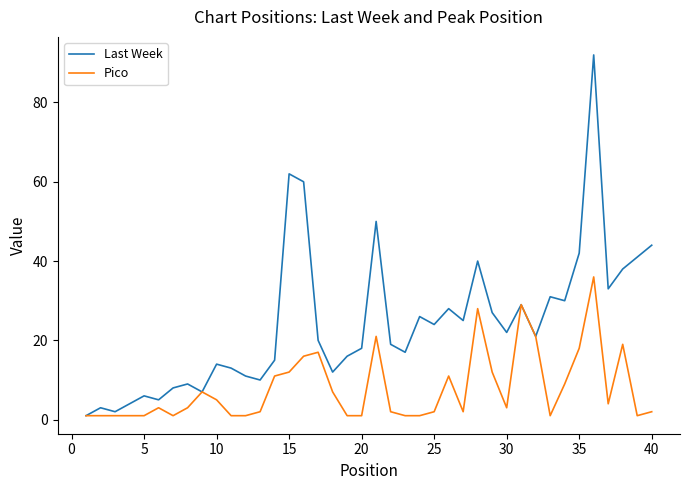

List the series in order of their peak value, highest first.

Last Week, Pico